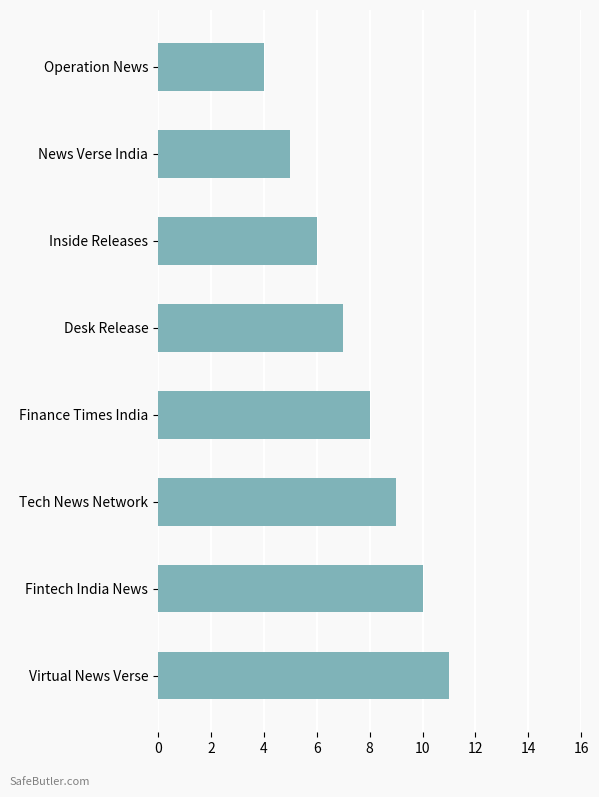

What is the maximum value shown in the chart?

11